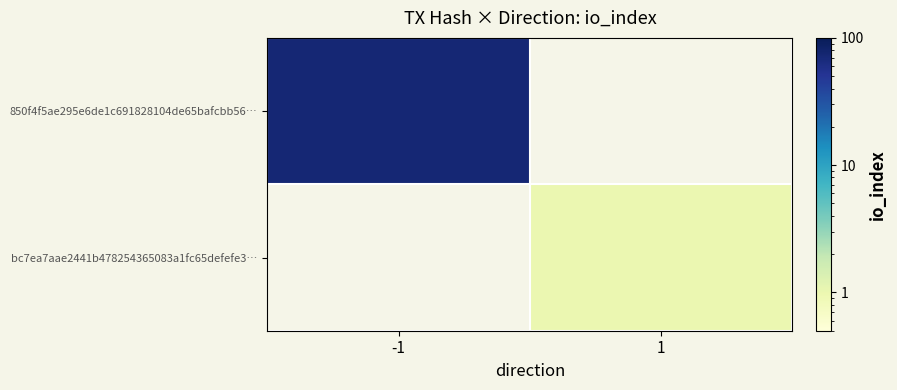

Which category has the lowest value across all series?

1